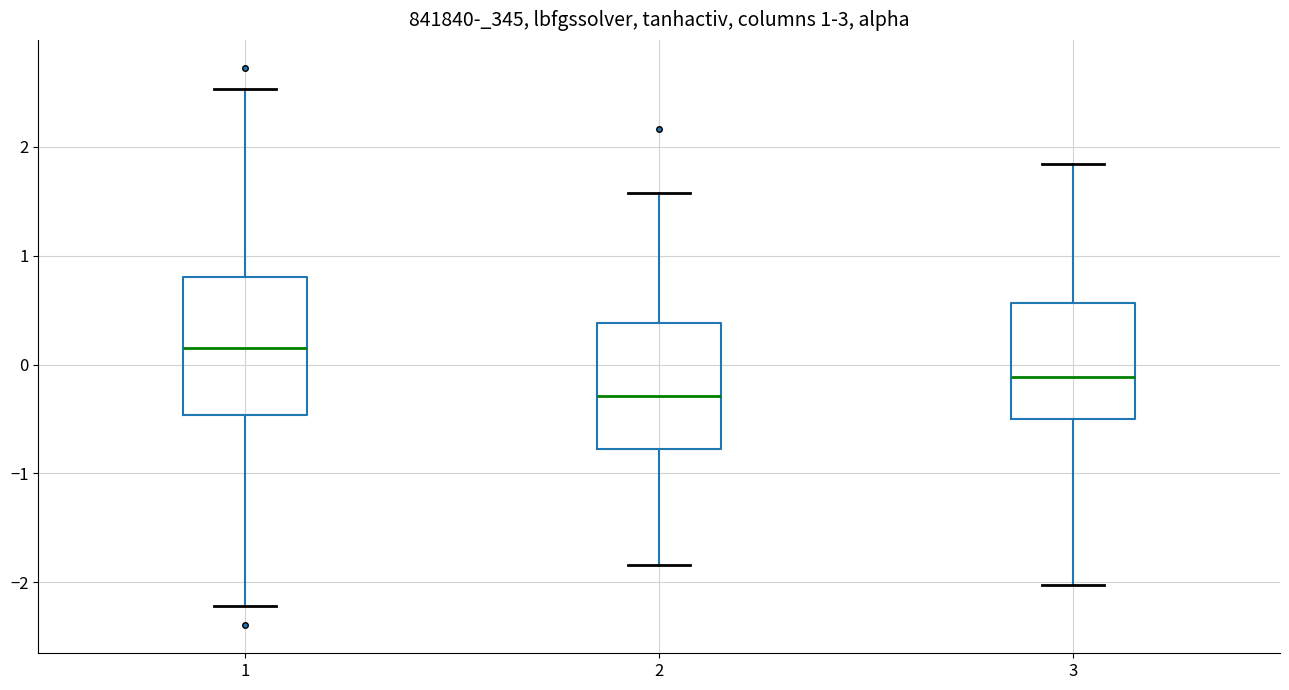

Which box is the tallest, from its lower edge to its upper edge?

1